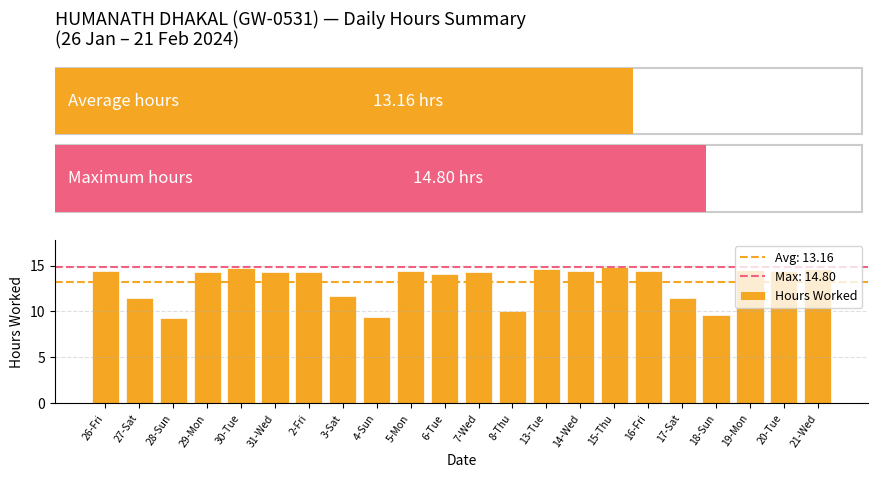

How many series are shown in this chart?

1